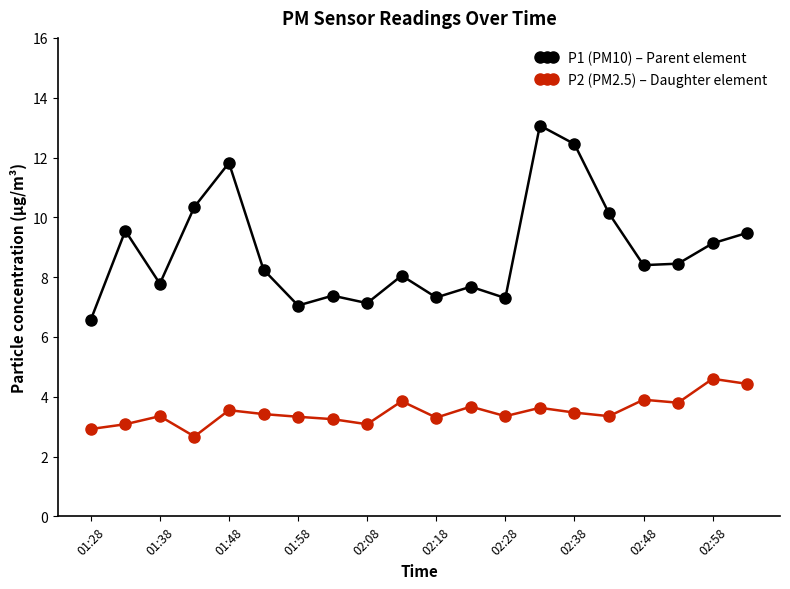

In P1 (PM10) – Parent element, how many points are lower than both neighbors (excluding endpoints)?

6